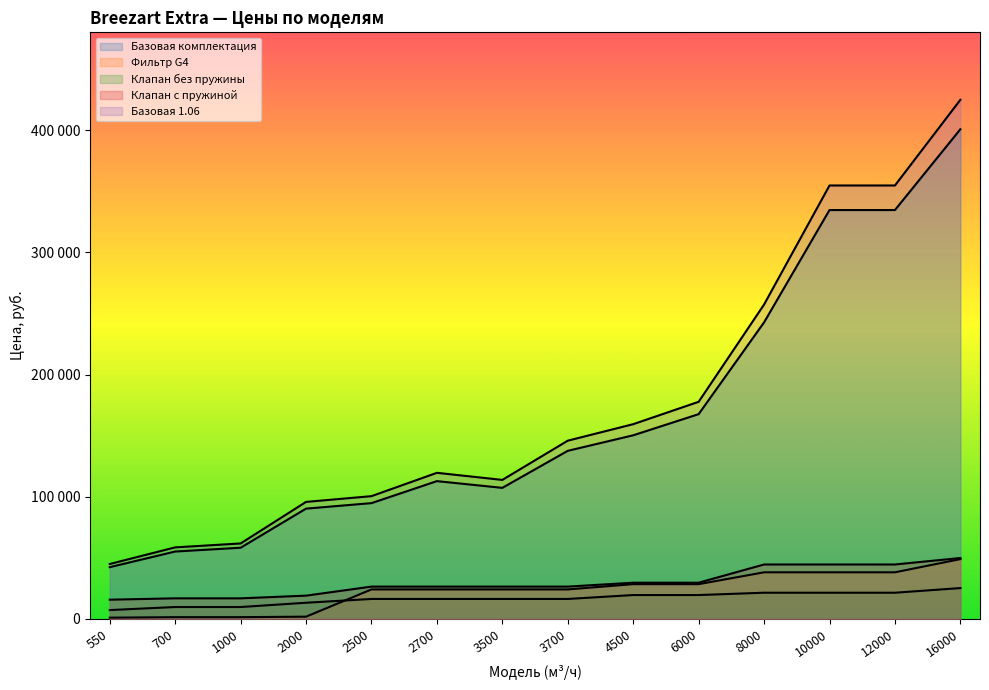

Does the chart have visible grid lines?

No